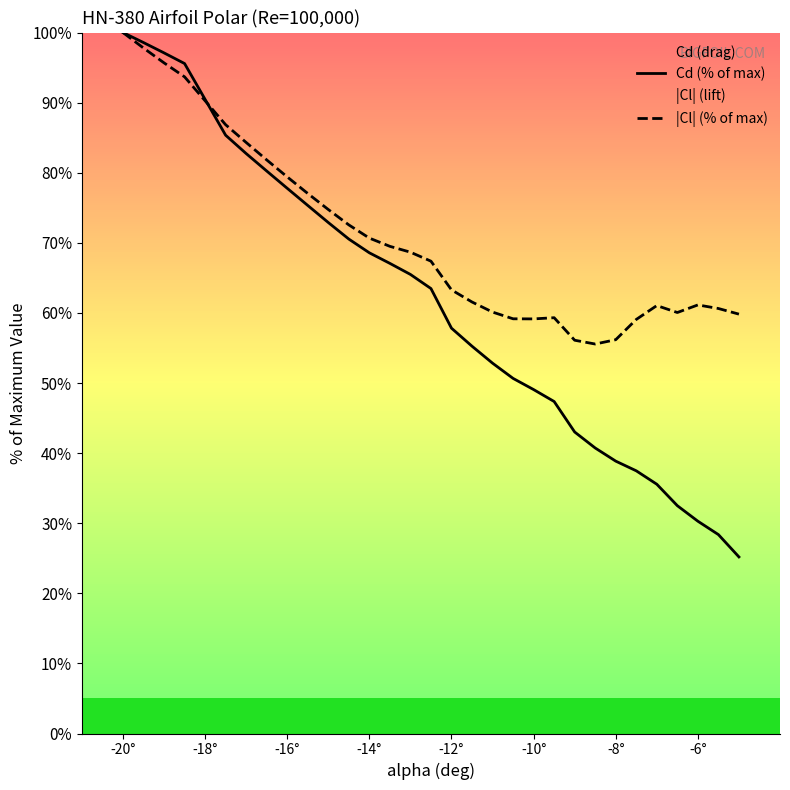

Which category has the highest value in the Cd (% of max) series?

-20°